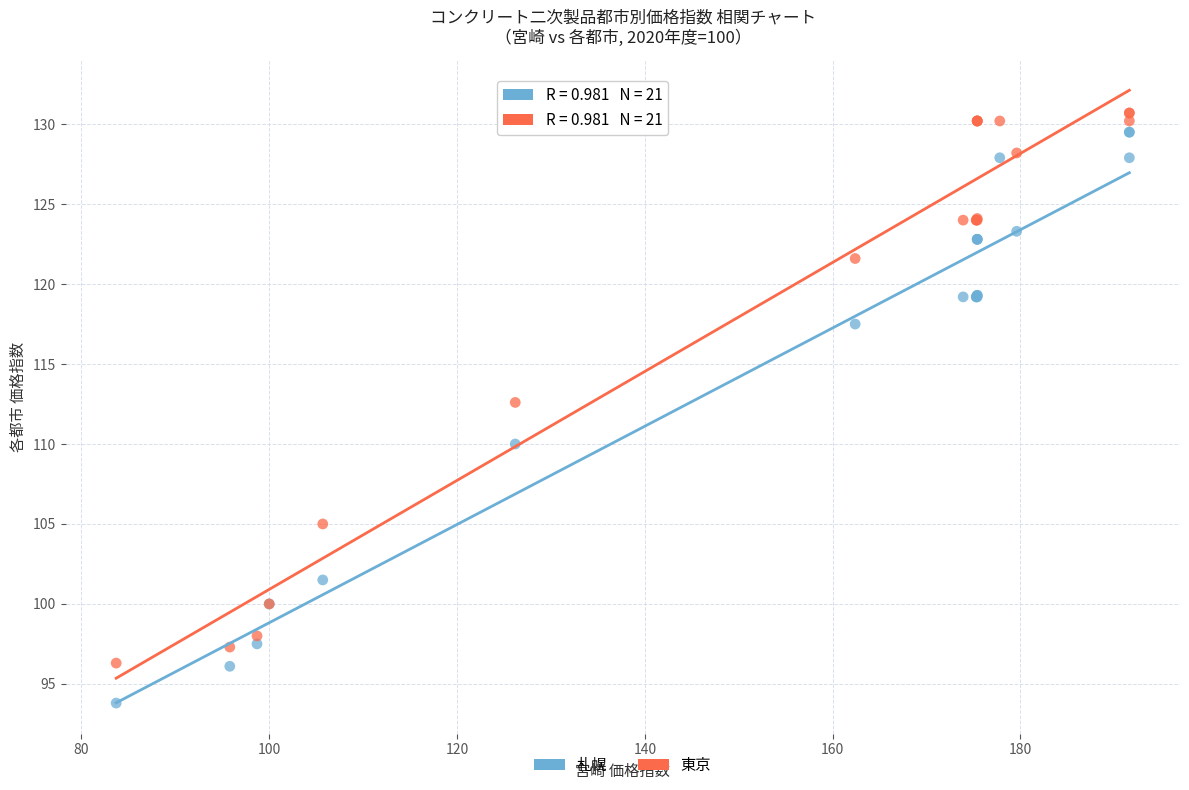

Which series has the widest spread of Y values?

札幌